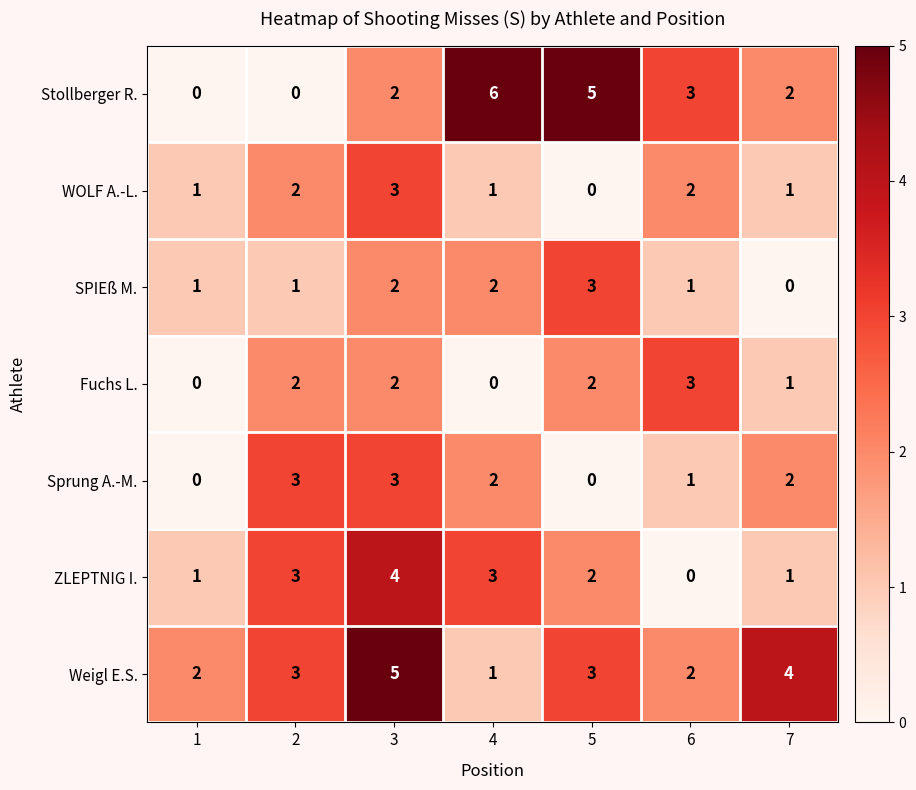

At which label does Stollberger R. reach its peak?

4